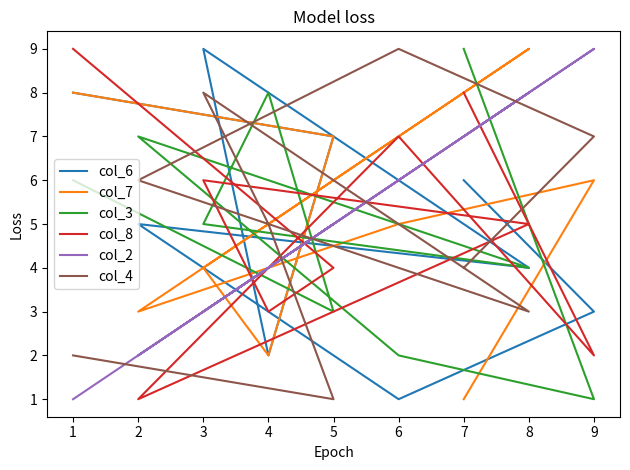

How many col_8 values are between 3 and 7?

5